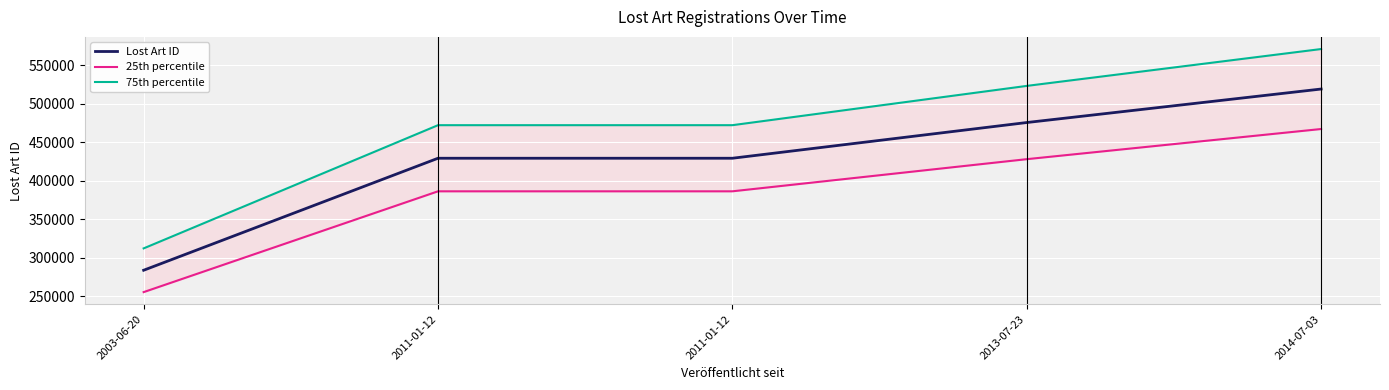

What is the difference between the 25th percentile values at 2003-06-20 and 2011-01-12?

130833.0